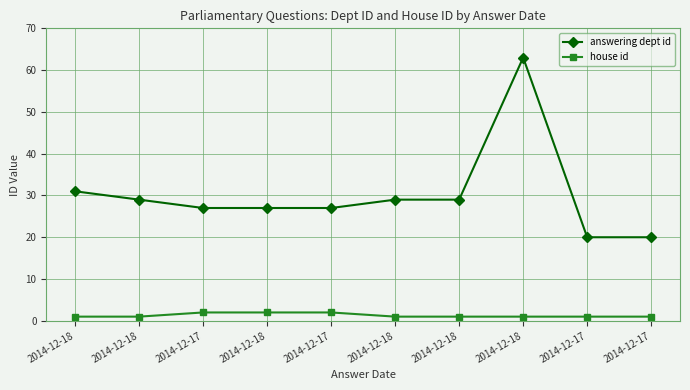

Is the value of answering dept id at 2014-12-18 greater than the value of house id at 2014-12-17?

Yes